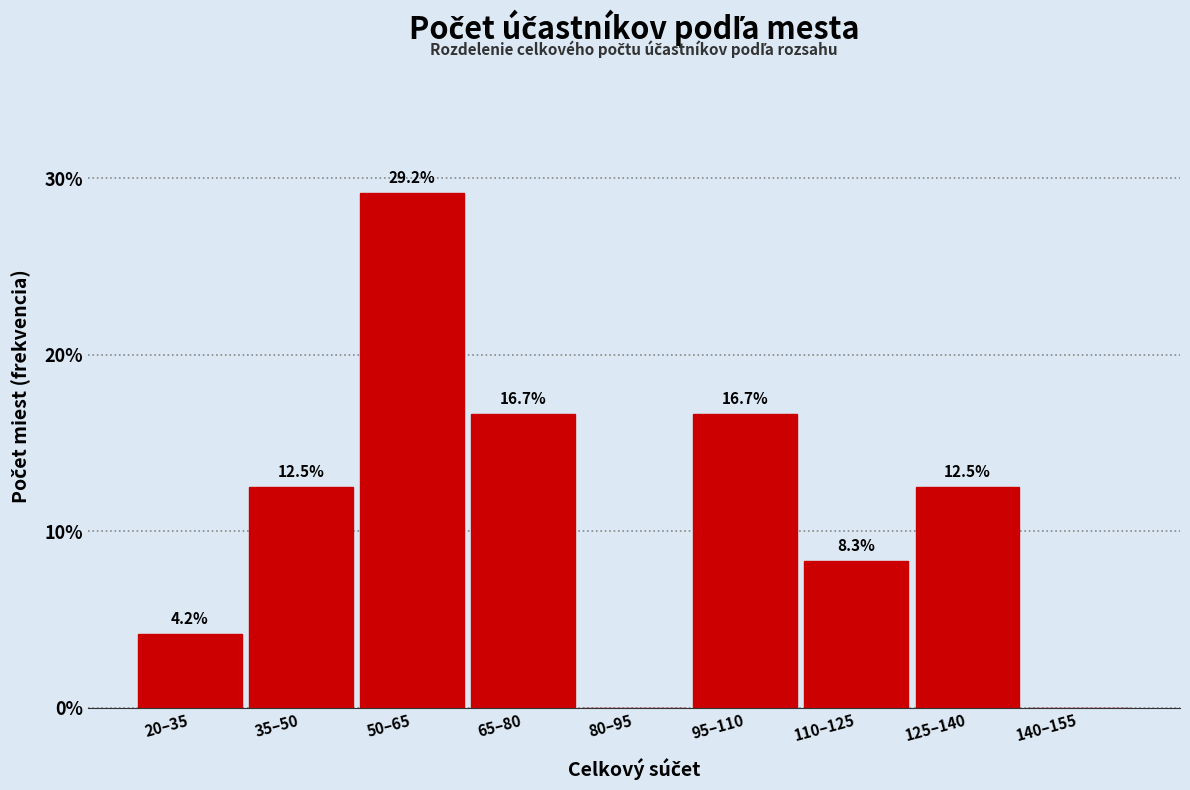

Reading left to right, extract all data points from this chart.

20–35=4.2	35–50=12.5	50–65=29.2	65–80=16.7	80–95=0.0	95–110=16.7	110–125=8.3	125–140=12.5	140–155=0.0